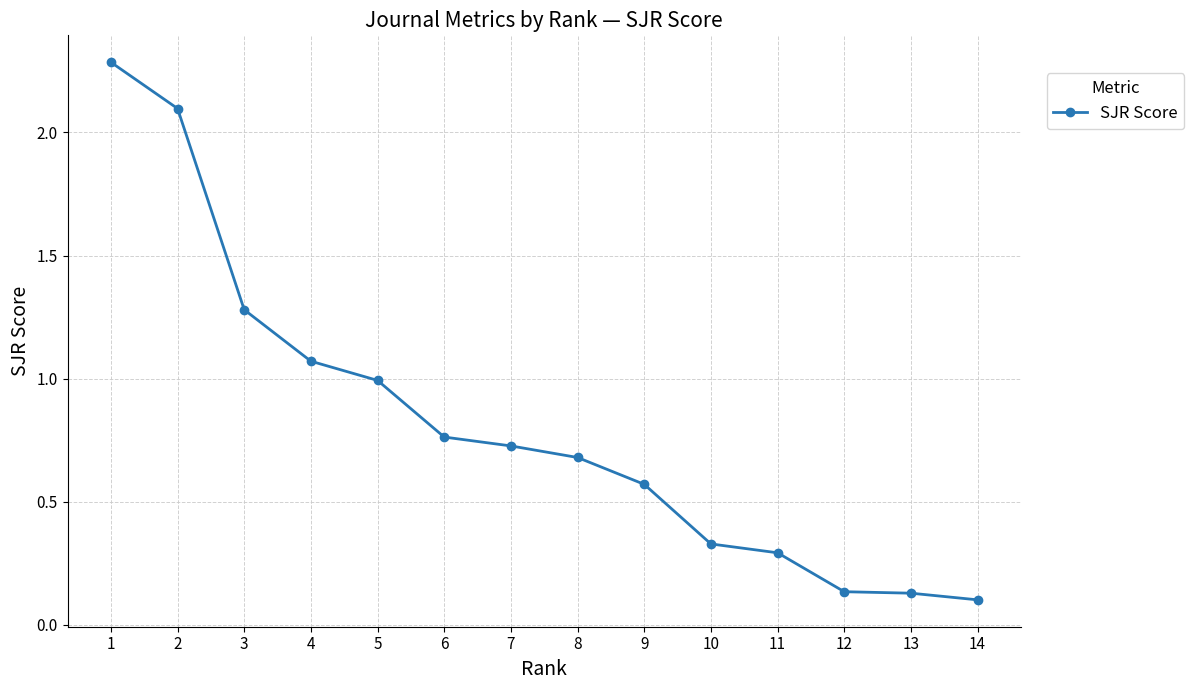

At which category does the chart reach its minimum across all series?

14